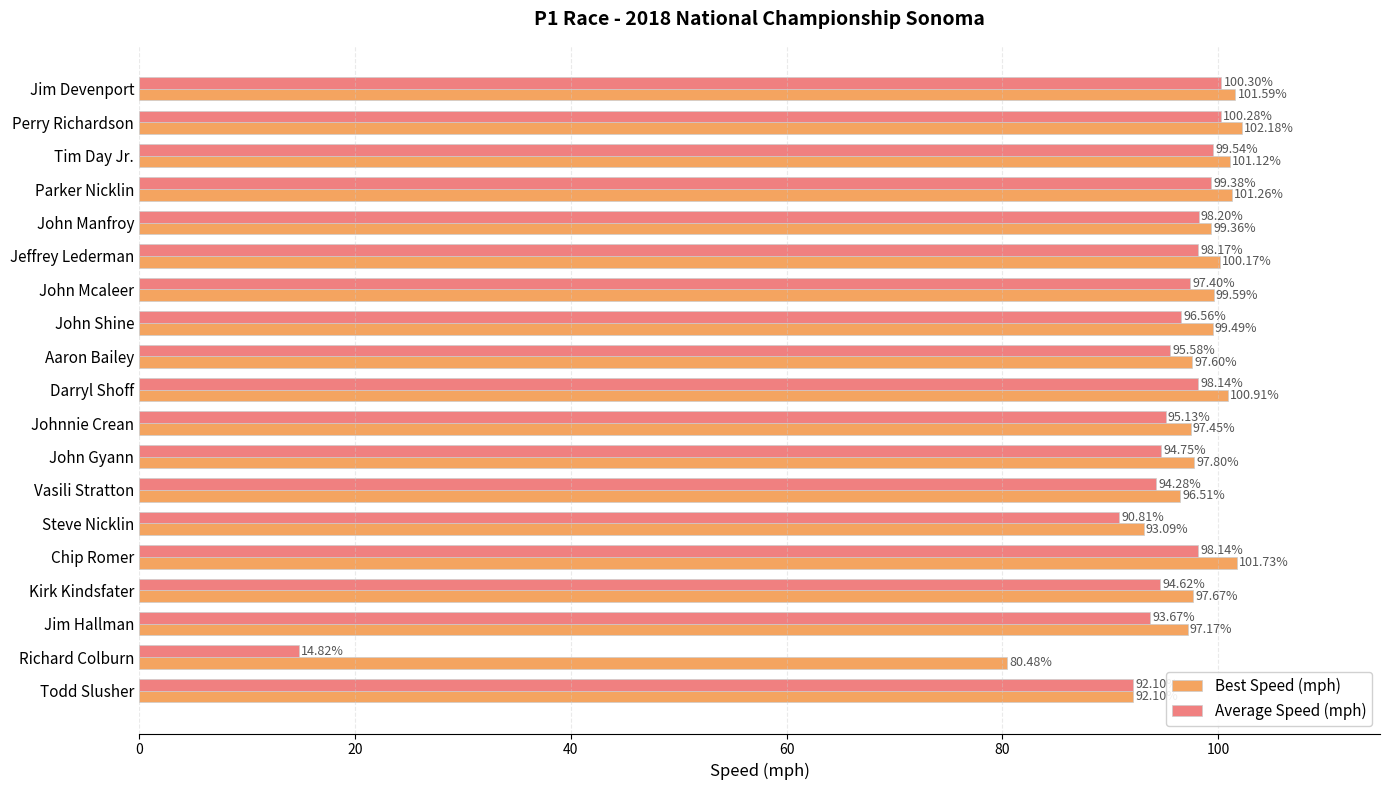

How many data points in Average Speed (mph) are above 96?

10